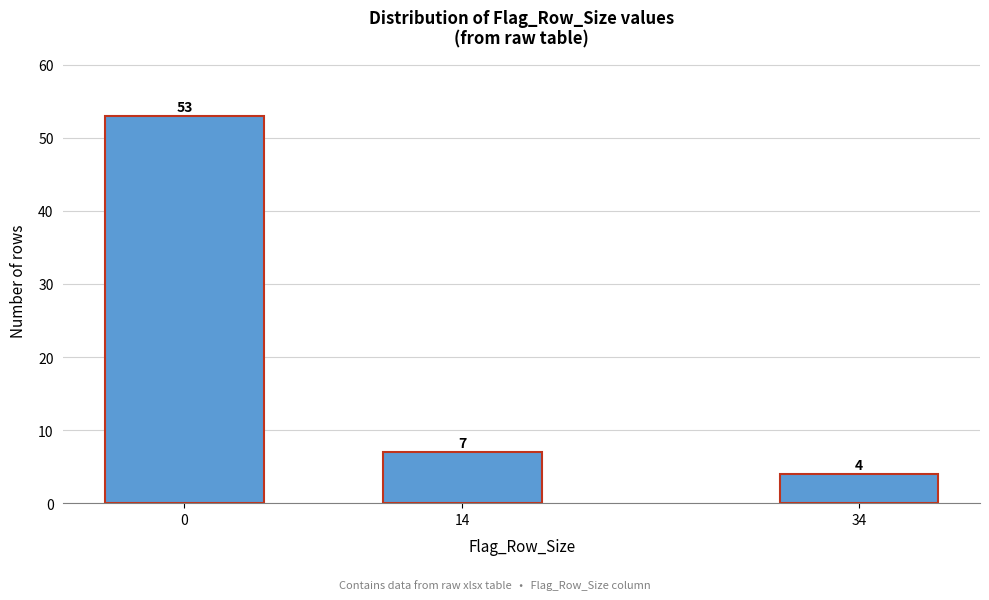

Reading left to right, transcribe all the data shown in this chart.

53	7	4